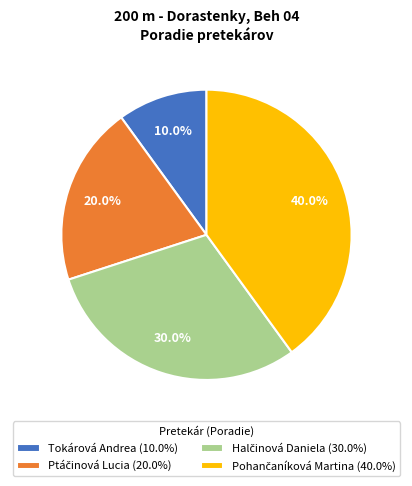

How many segments does this pie chart have?

4